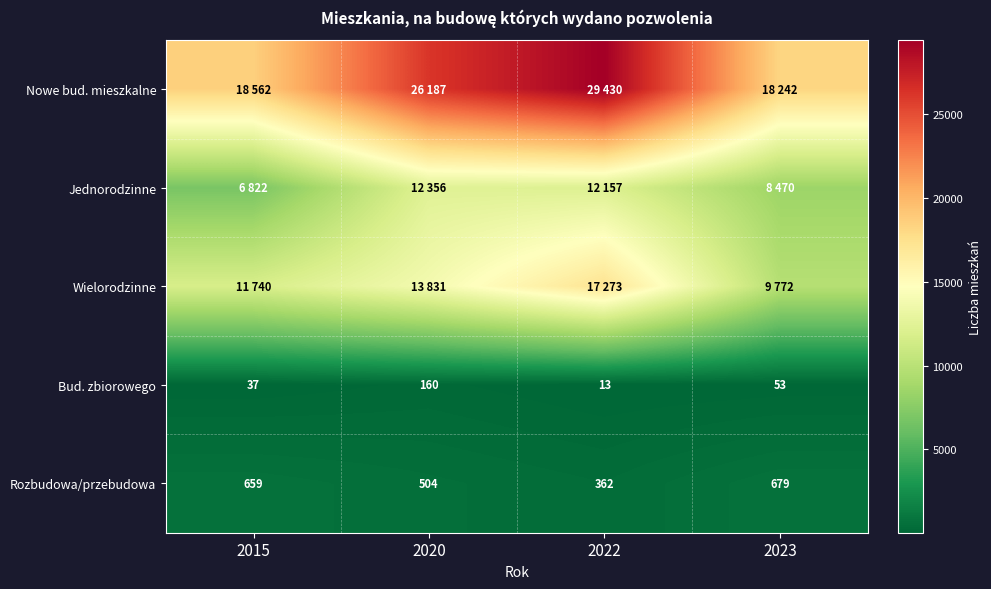

What is the difference between the Bud. zbiorowego values at 2020 and 2015?

123